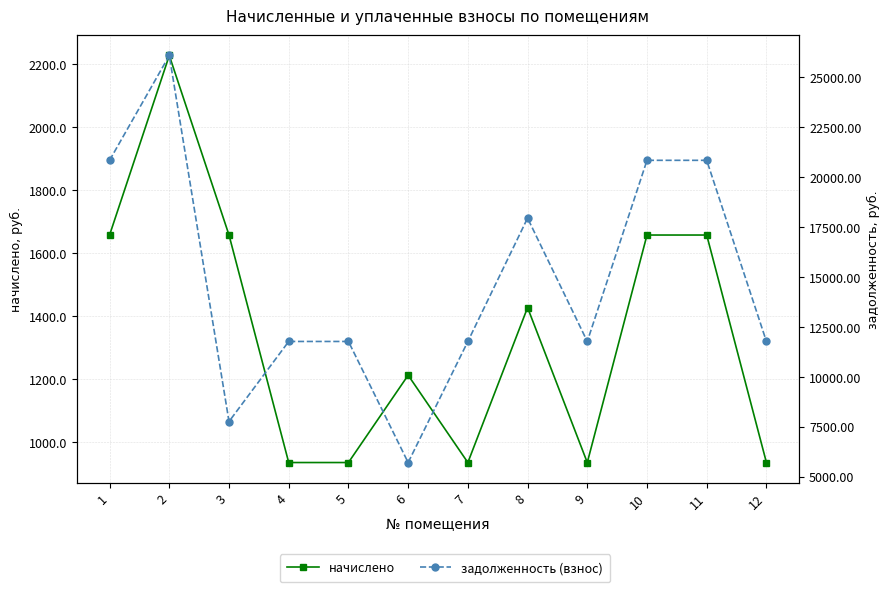

What is the difference between the second highest and minimum values in the начислено series?

721.5